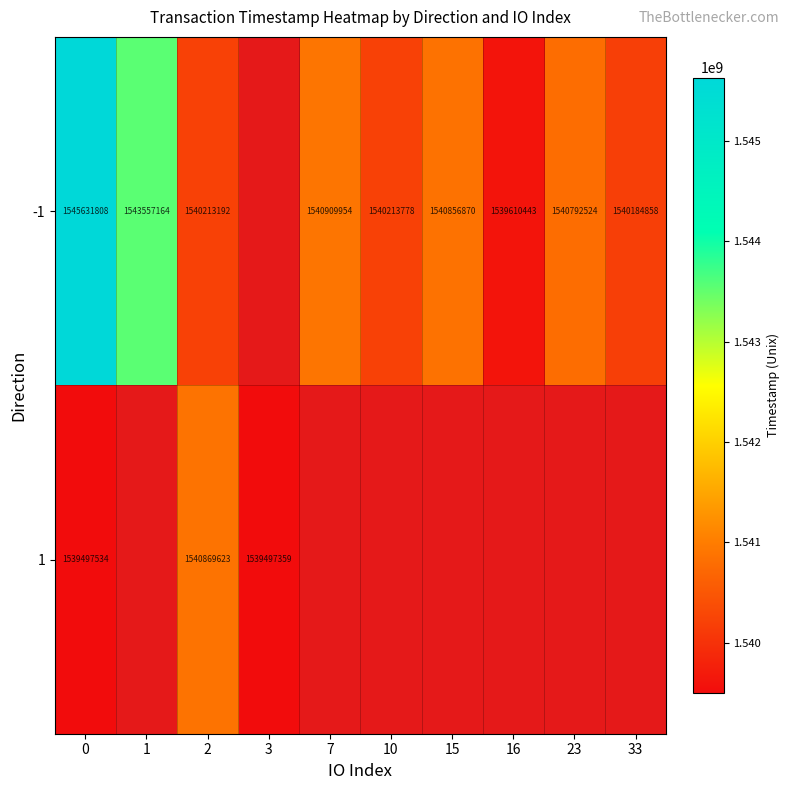

Is it true that row_0 equals 496581027.6 at 2?

False